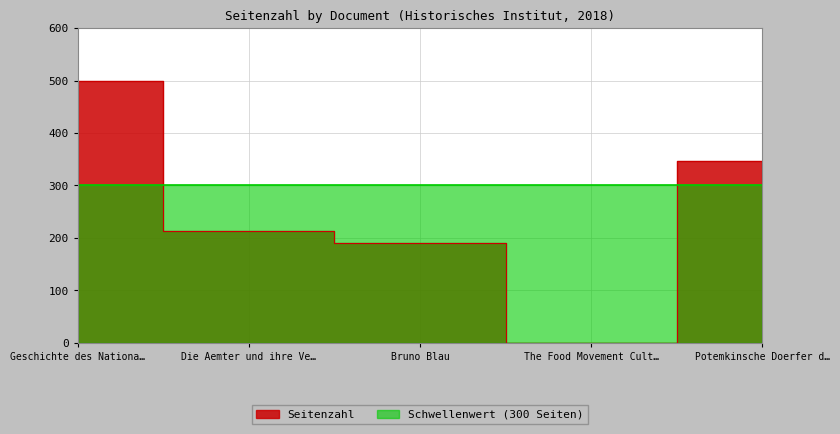

Reading right to left, extract all data points from this chart.

347	0	190	213	499